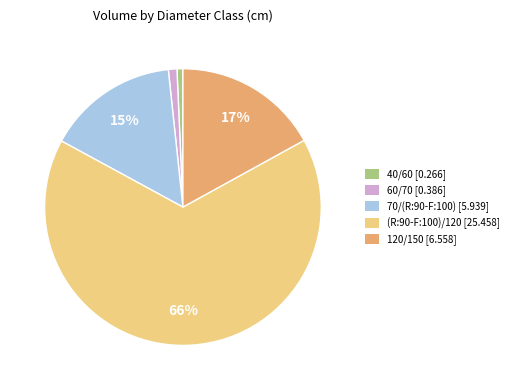

Count the number of slices in the pie.

5